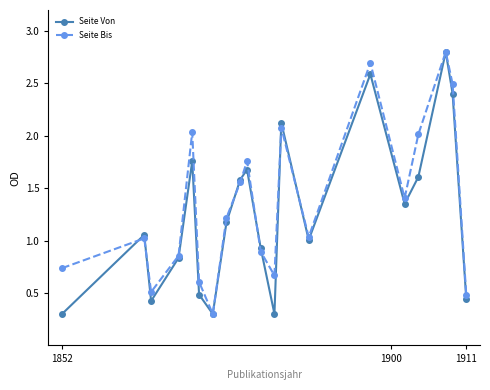

In Seite Von, how many points are lower than both neighbors (excluding endpoints)?

5